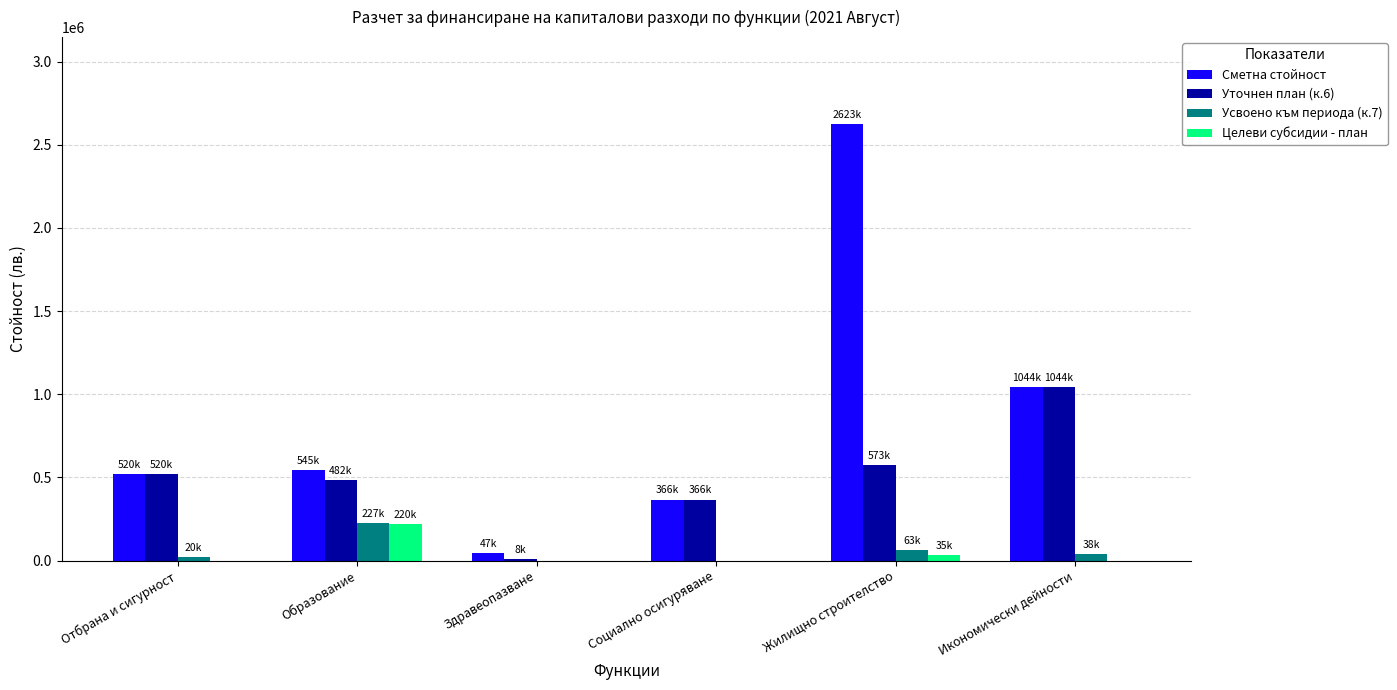

Is it true that Целеви субсидии - план equals 0 at Отбрана и сигурност?

True